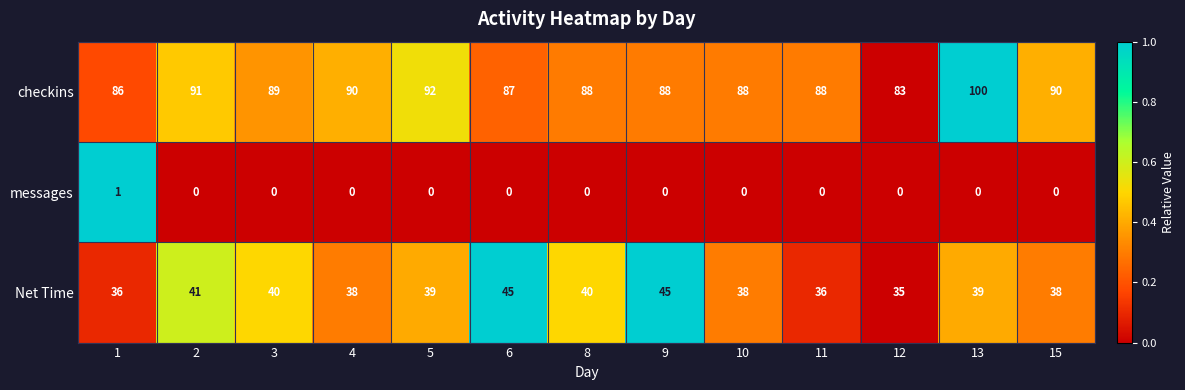

List the series in order of their overall mean, lowest first.

messages, Net Time, checkins